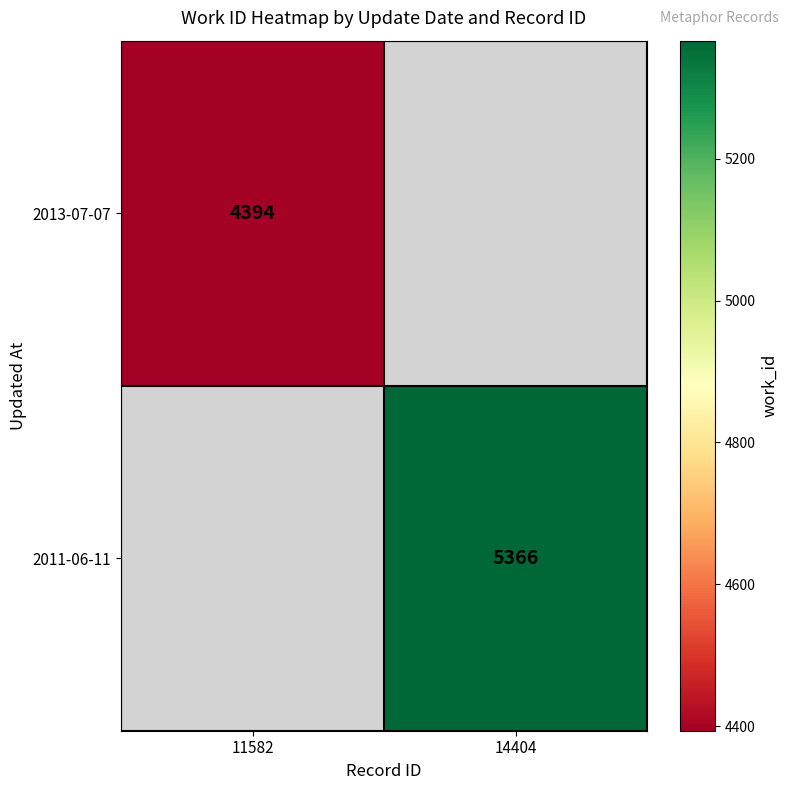

Is it true that 2011-06-11 equals 9652 at 14404?

False